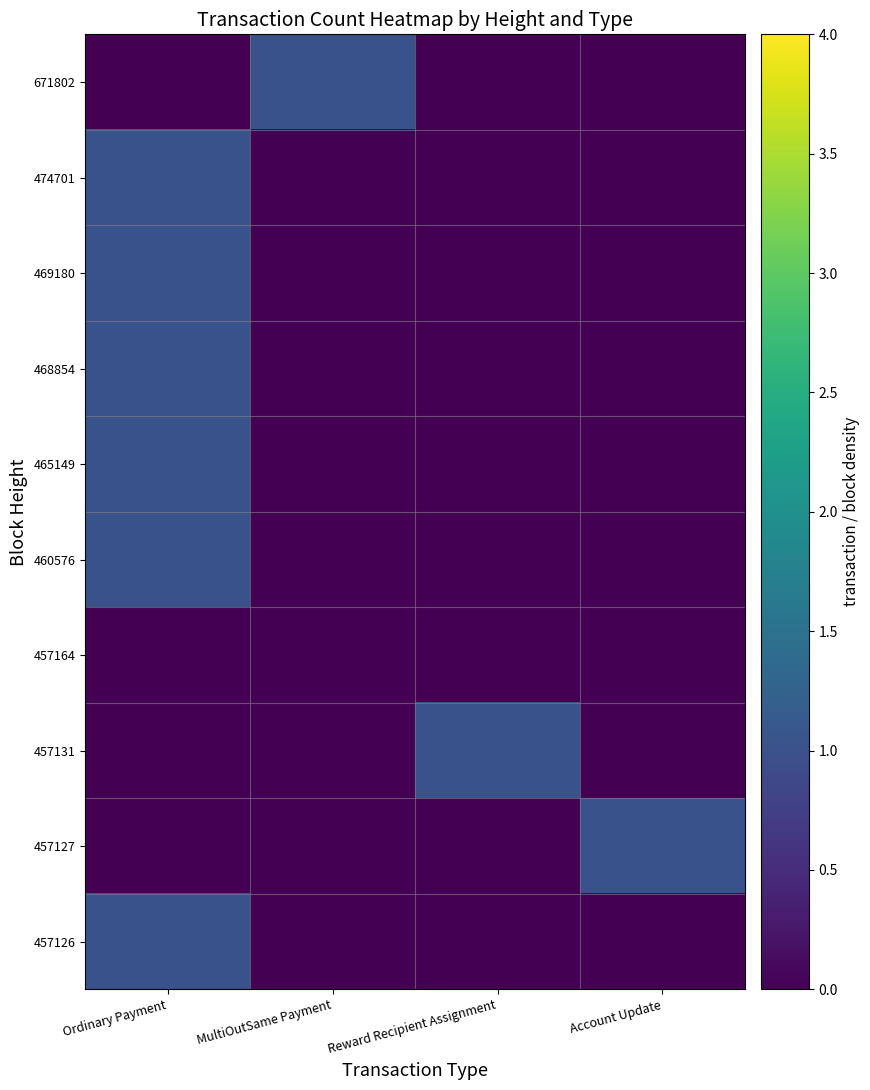

At which category is the sum across all series the highest?

Ordinary Payment